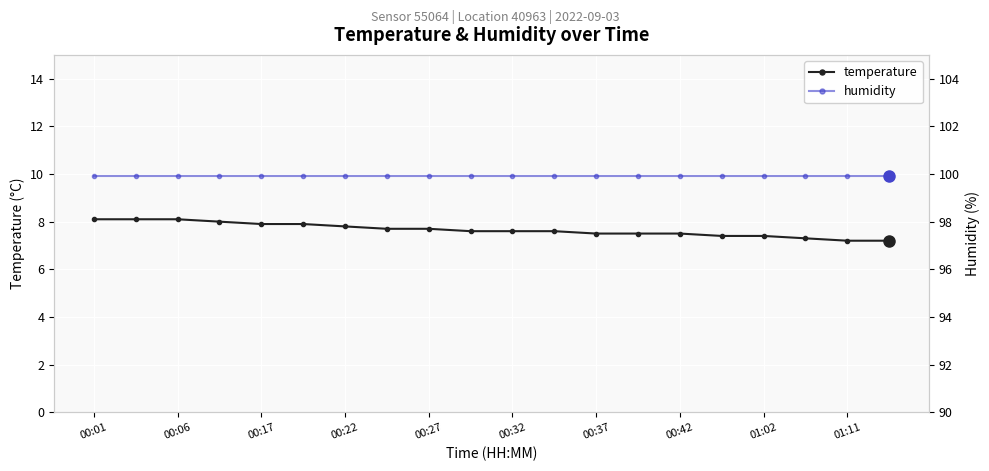

At how many categories does at least one series exceed 77?

20